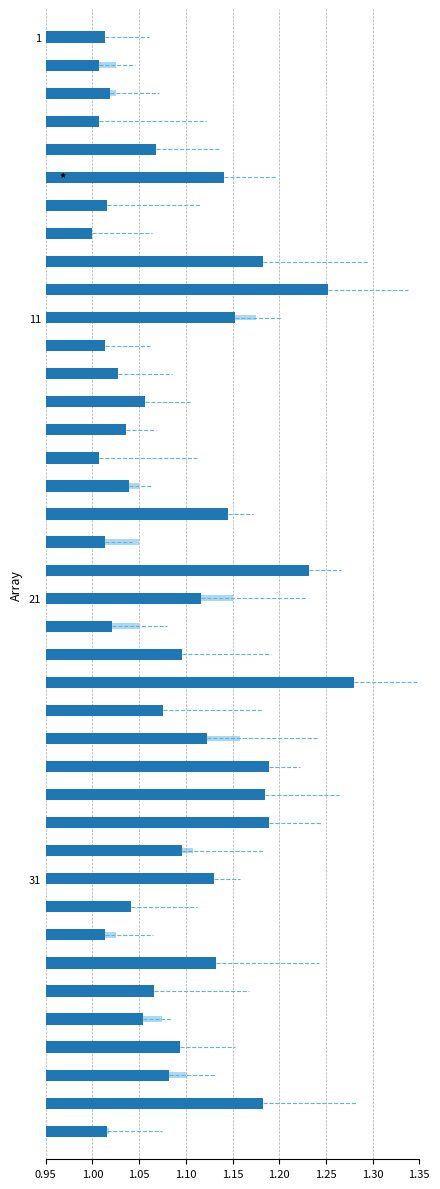

The SDS_P2 series shows 0.4 at 36. True or false?

False